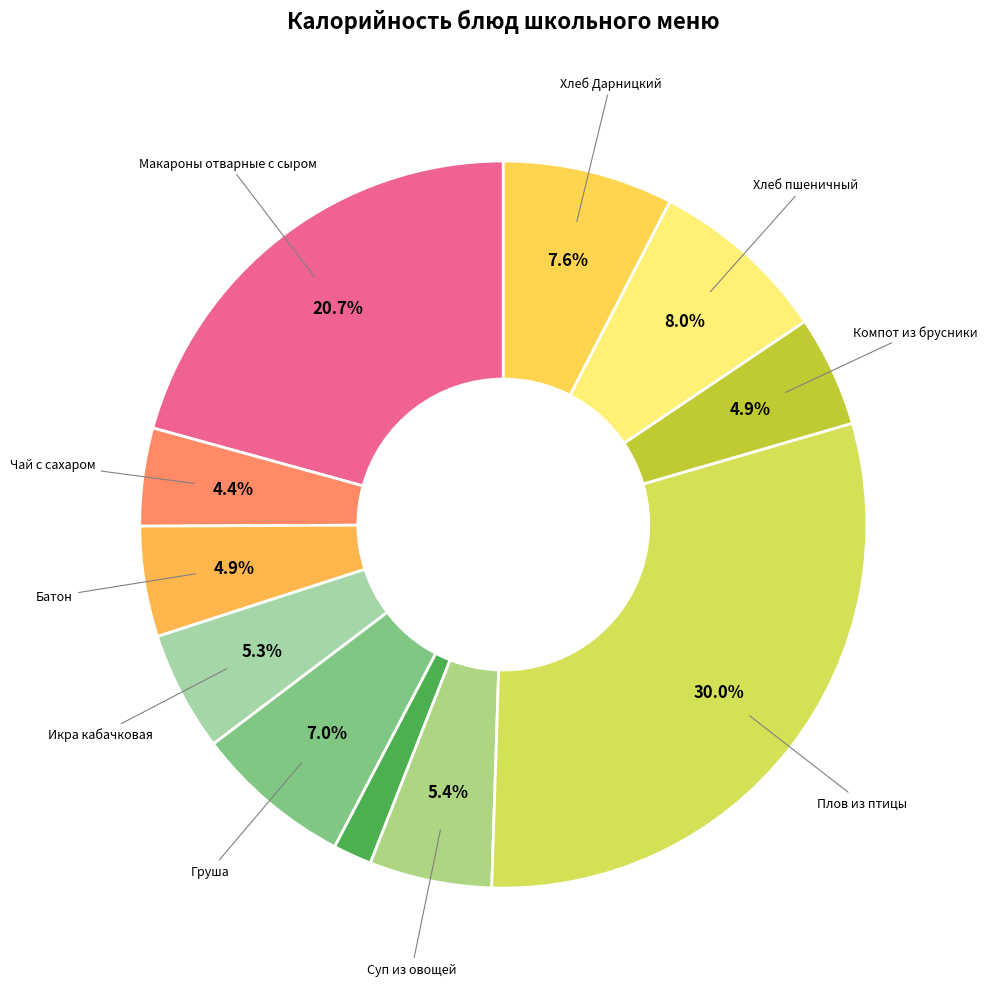

How many slices are in this pie chart?

11